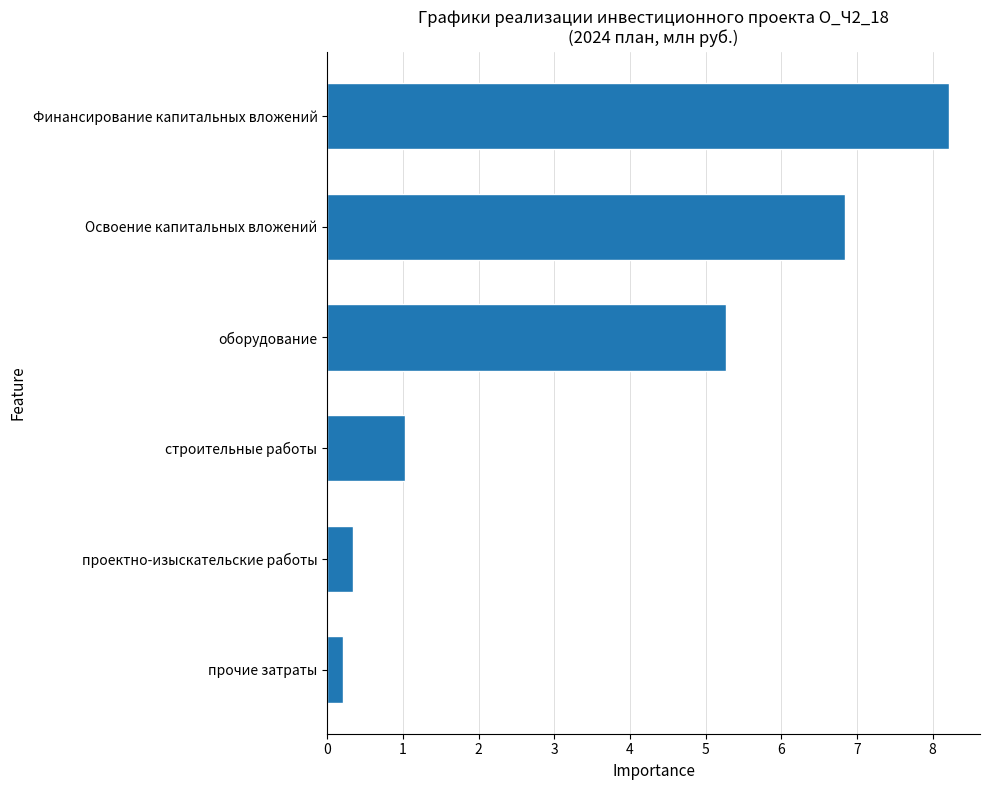

What is the sum of the values at Финансирование капитальных вложений and Освоение капитальных вложений?

15.1